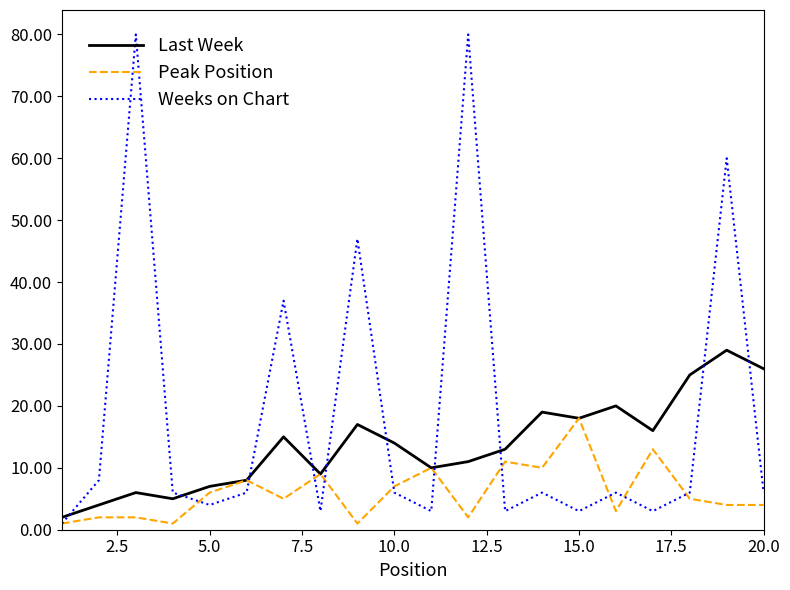

Which series has the largest total across all categories?

Weeks on Chart